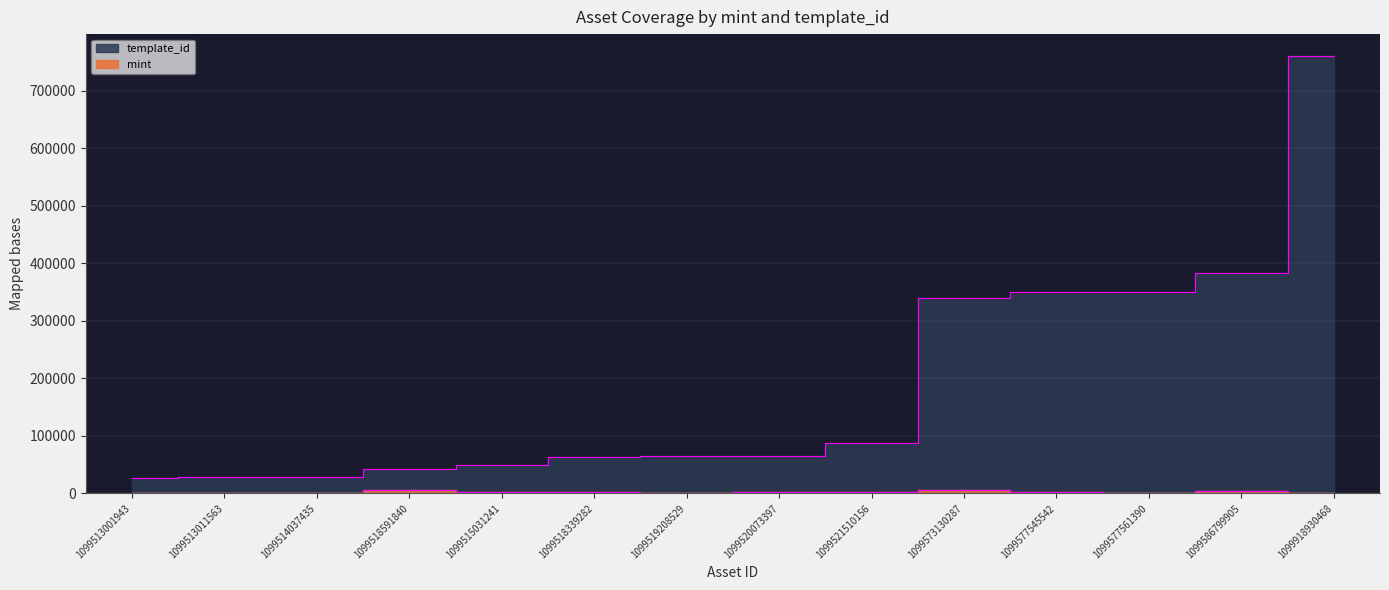

Which series has the widest spread of values?

template_id